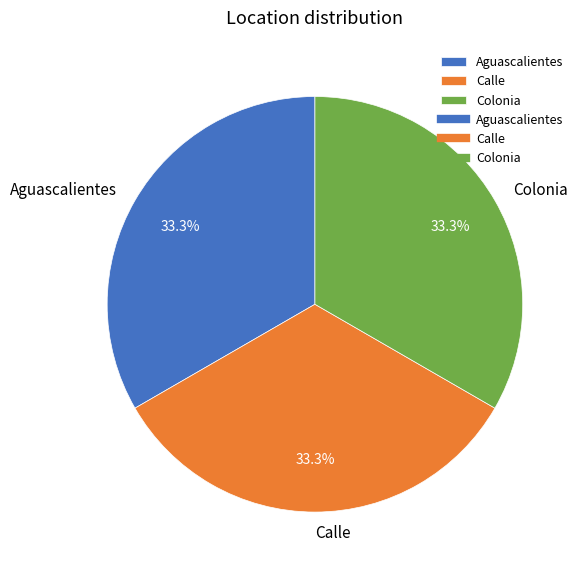

What is the ratio of the value at Colonia to the value at Calle?

1.0